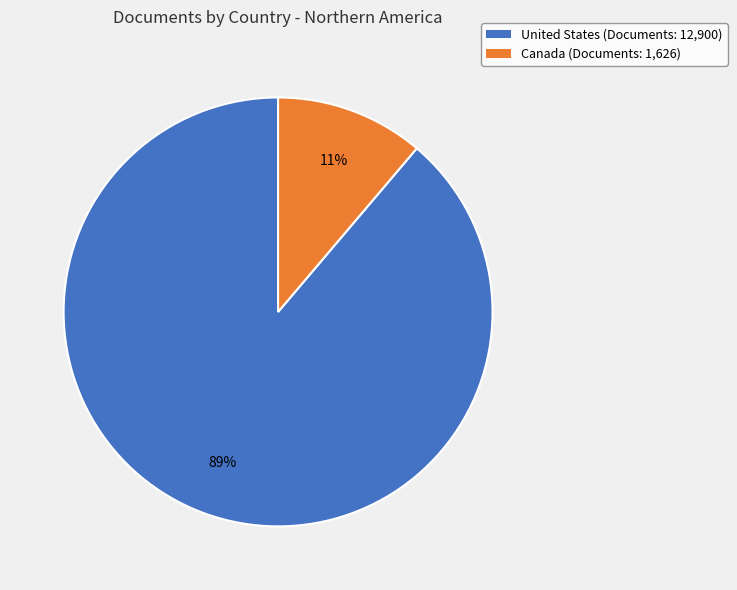

How many slices are in this pie chart?

2